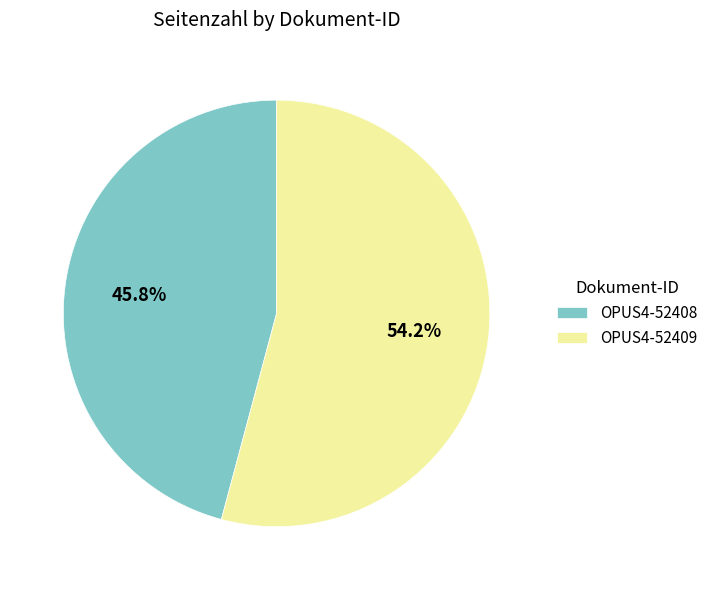

Which slice is the largest?

OPUS4-52409